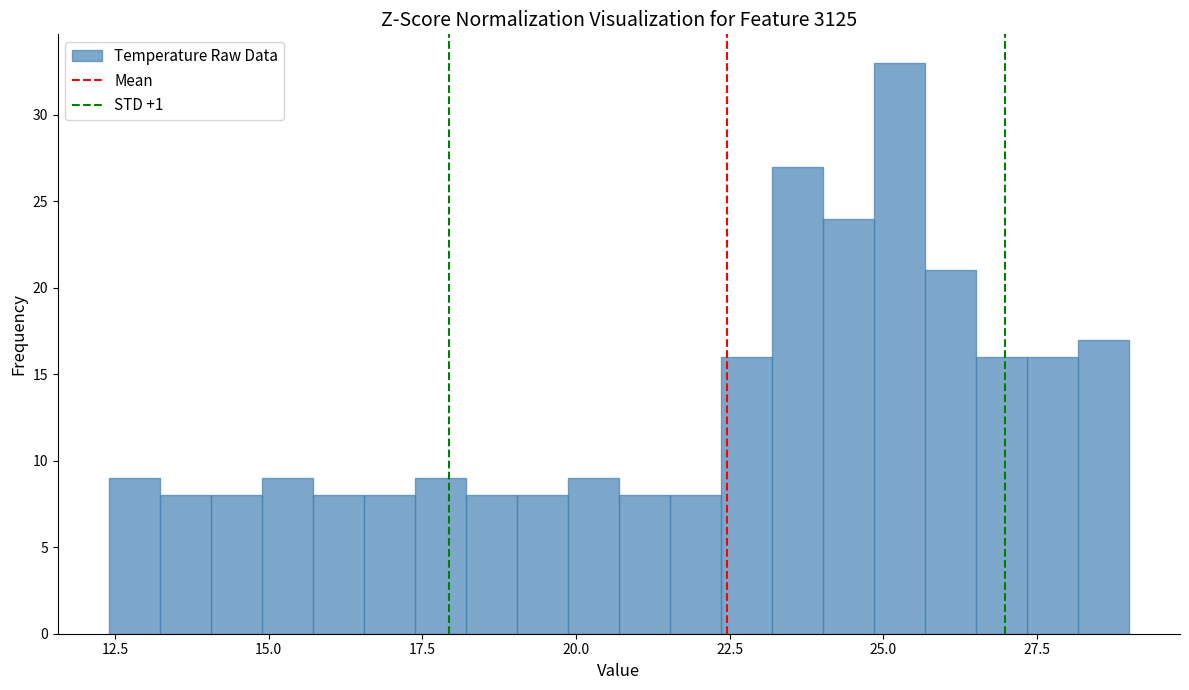

Read against the x-axis, roughly where is the centre of the tallest bar?

25.5